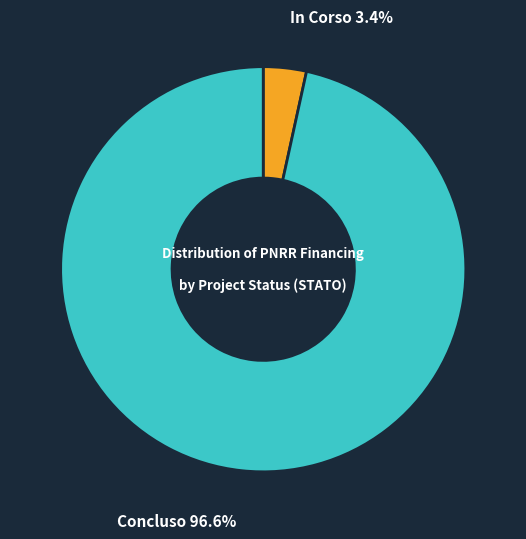

Count the number of slices in the pie.

2